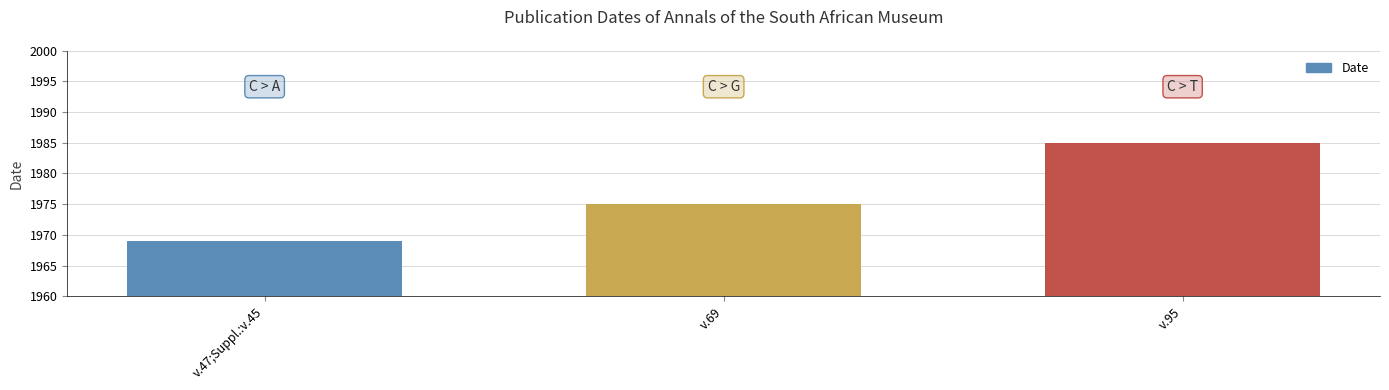

Count the number of data series in this chart.

1